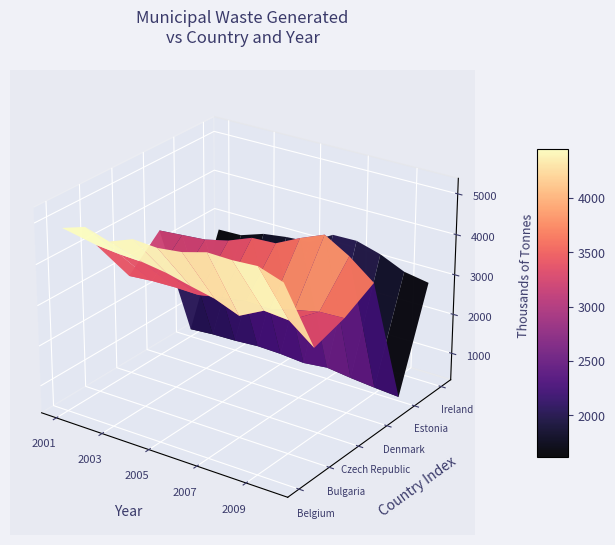

Reading right to left, list all the values displayed in this chart.

Belgium: 9=5074	8=5276	7=5242	6=5256	5=5093	4=5024	3=5064	2=4842	1=5025	0=4838
Bulgaria: 9=3091	8=3561	7=3615	6=3314	5=3548	4=3680	3=3826	2=3916	1=3945	0=4003
Czech Republic: 9=3334	8=3310	7=3176	6=3025	5=3039	4=2954	3=2841	2=2857	1=2845	0=2798
Denmark: 9=3732	8=4206	7=4560	6=4313	5=4021	4=3990	3=3757	2=3618	1=3568	0=3519
Estonia: 9=417	8=464	7=524	6=602	5=536	4=587	3=606	2=567	1=553	0=509
Ireland: 9=2846	8=2953	7=3224	6=3398	5=3385	4=3041	3=3001	2=2918	1=2720	0=2704